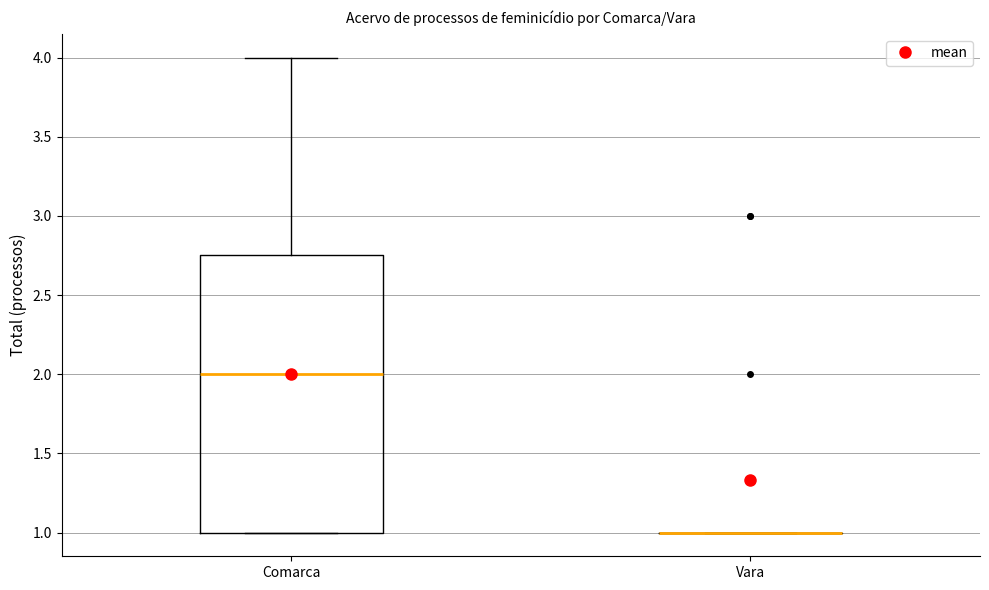

Comparing the boxes themselves (not the whiskers), which one is the tallest?

Comarca